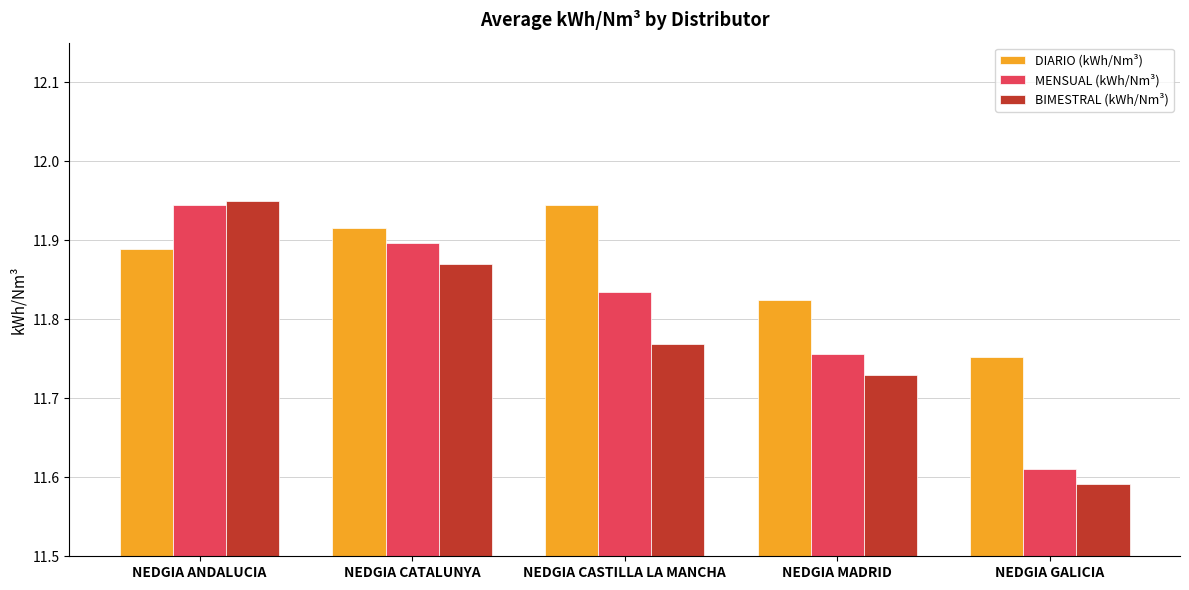

At NEDGIA MADRID, list the series in order from largest to smallest.

DIARIO (kWh/Nm³), MENSUAL (kWh/Nm³), BIMESTRAL (kWh/Nm³)